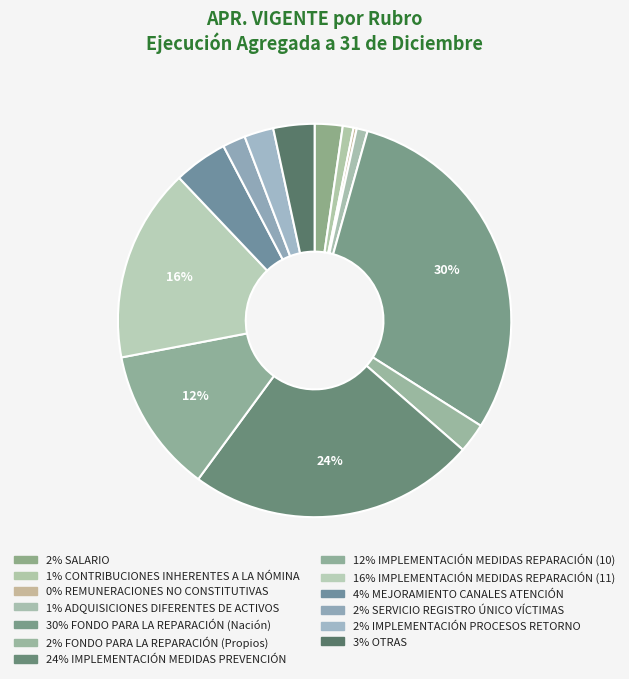

To the nearest percent, what is the difference between the largest and smallest slice percentages?

29%